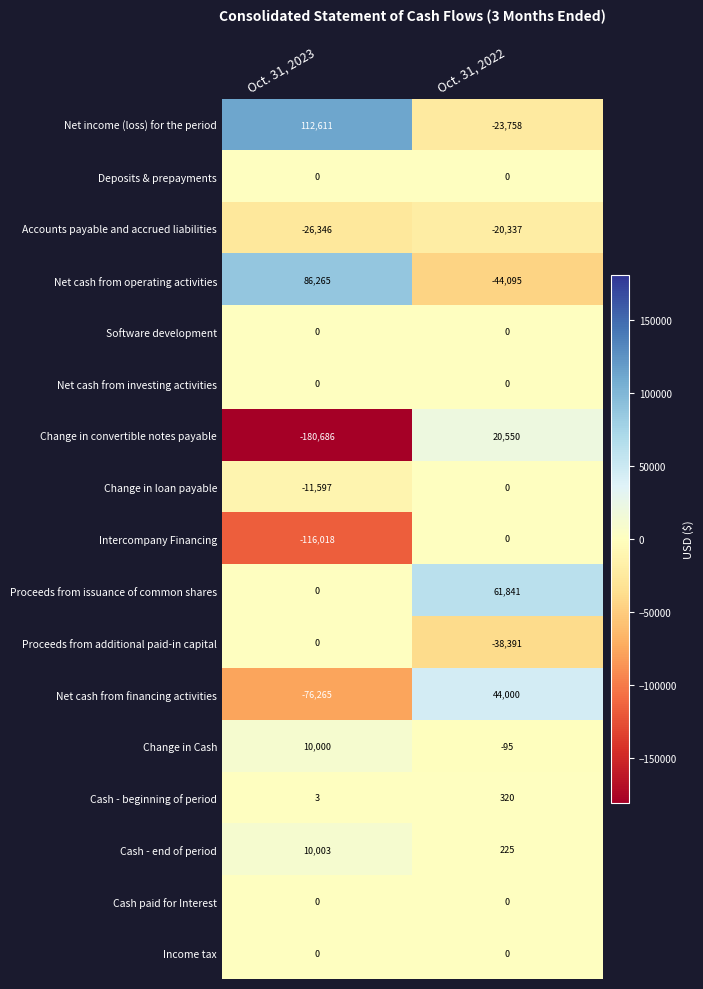

What is the spread (max minus min) of values at Oct. 31, 2023?

293297